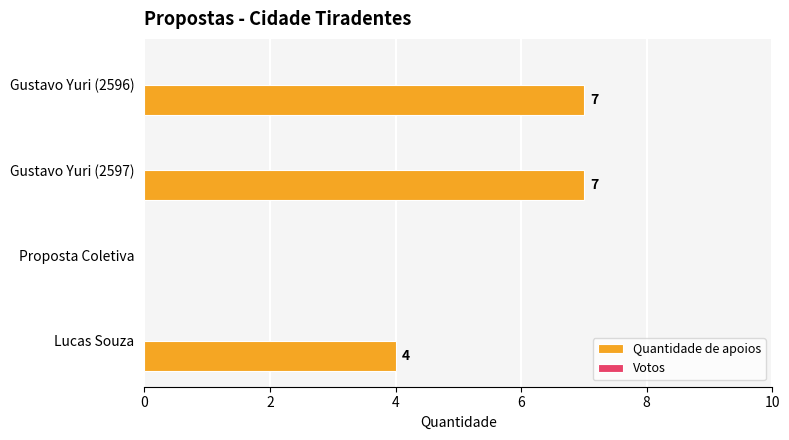

The value at Gustavo Yuri (2596) is 4. True or false?

False